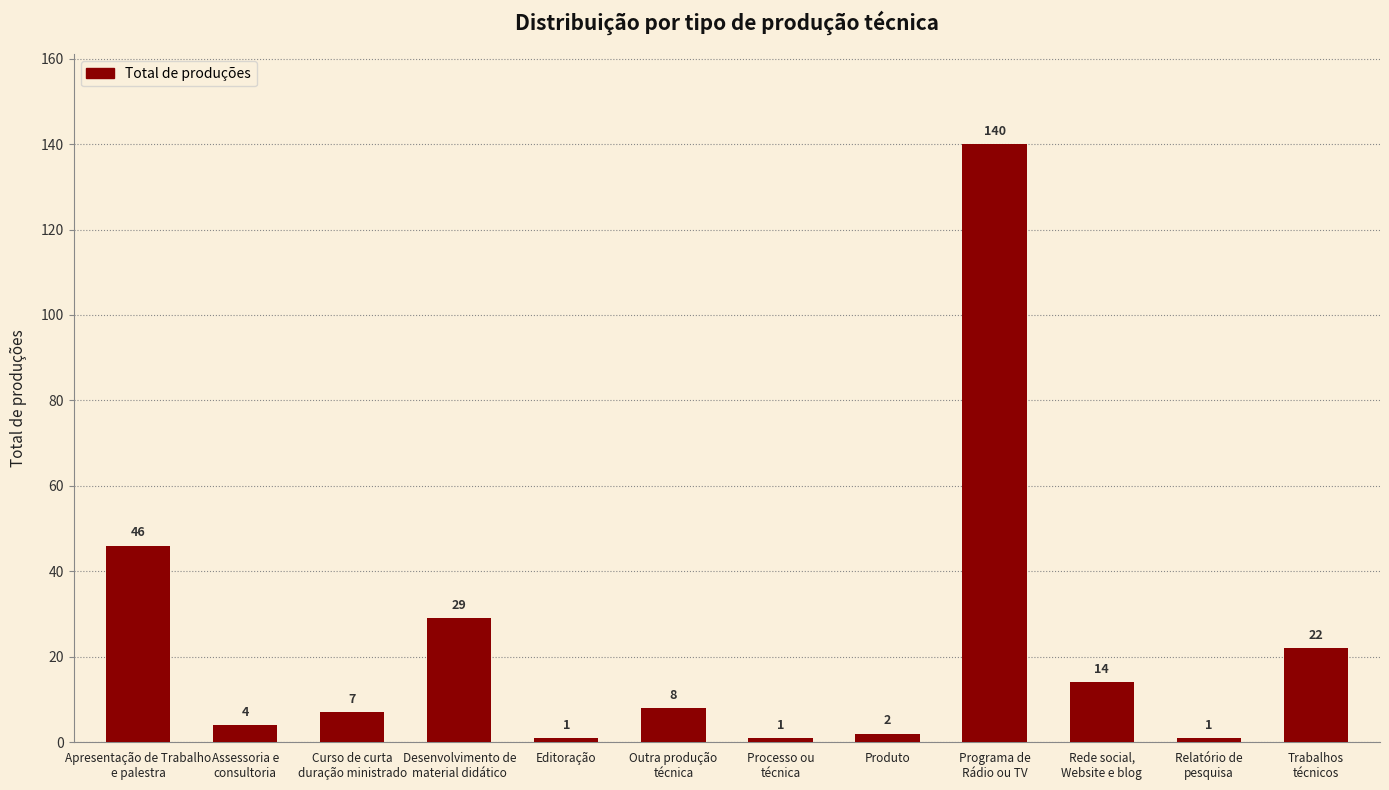

The chart shows a value of 7 at Curso de curta
duração ministrado. True or false?

True